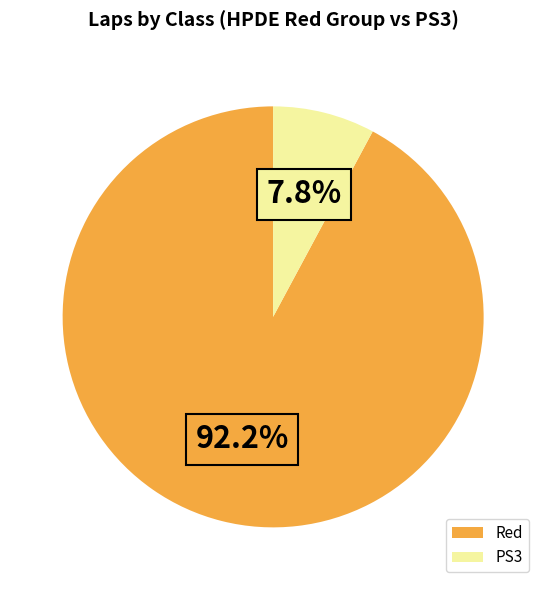

How many slices are in this pie chart?

2